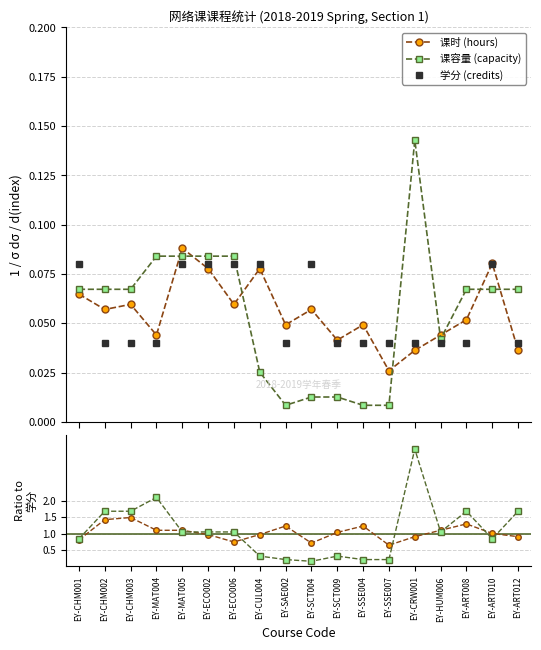

What is the difference between the maximum and minimum values in the 课时 (hours) series?

0.1